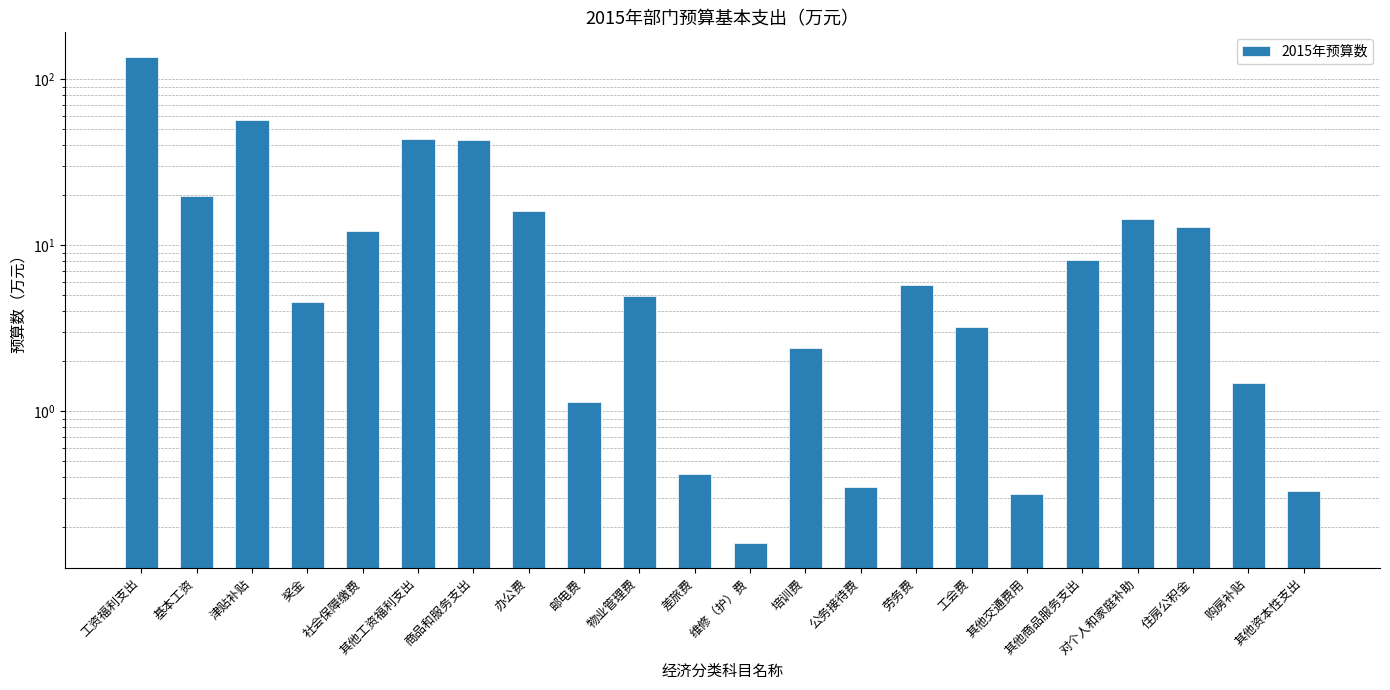

Approximately how many times larger is the value at 工会费 compared to 津贴补贴?

0.1